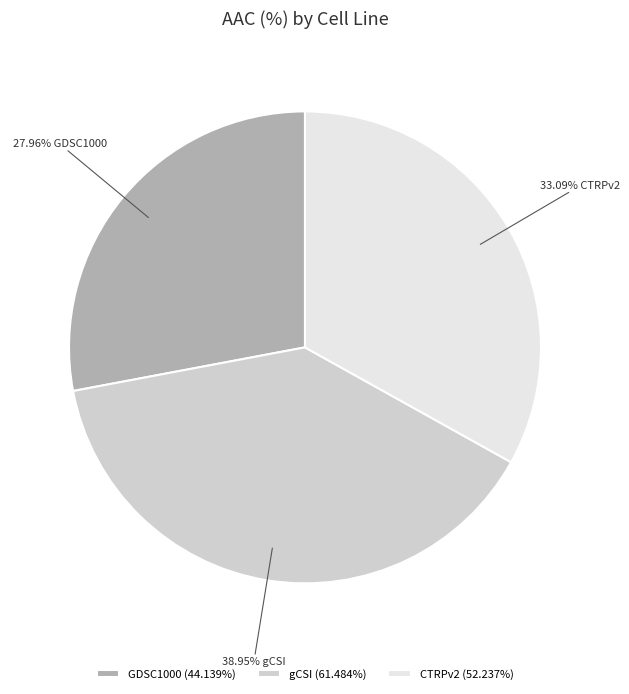

To the nearest percent, what is the difference between the GDSC1000 and gCSI slice percentages?

11%